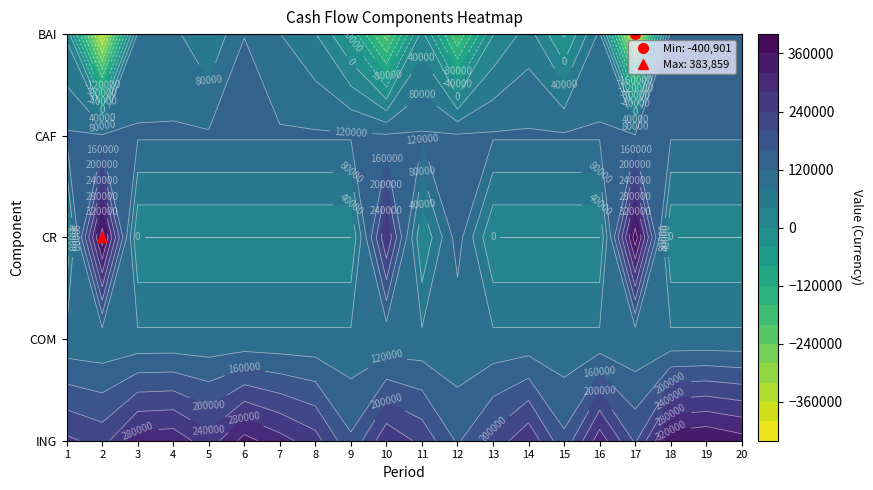

Is it true that ING equals 337037.5 at 20?

True